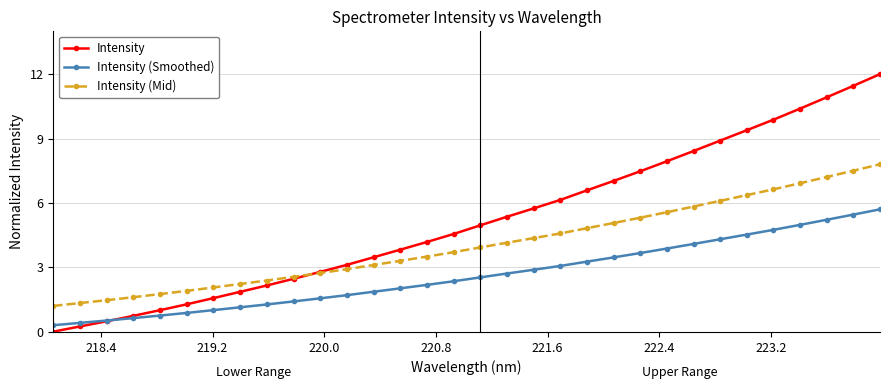

What is the maximum value shown in the chart?

12.0